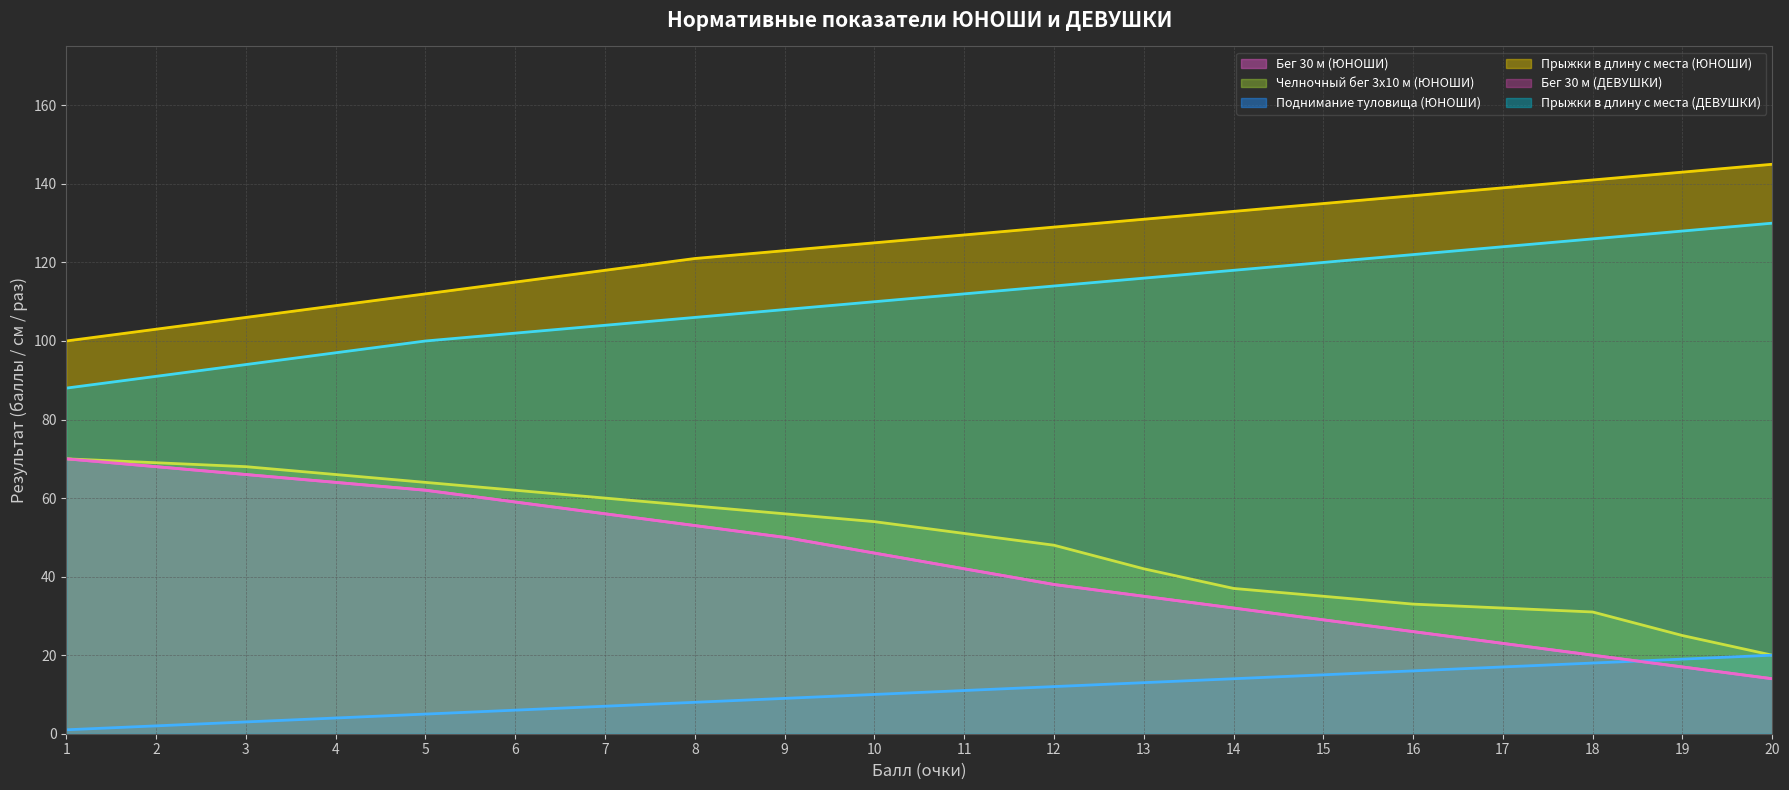

What is the smallest value displayed?

1